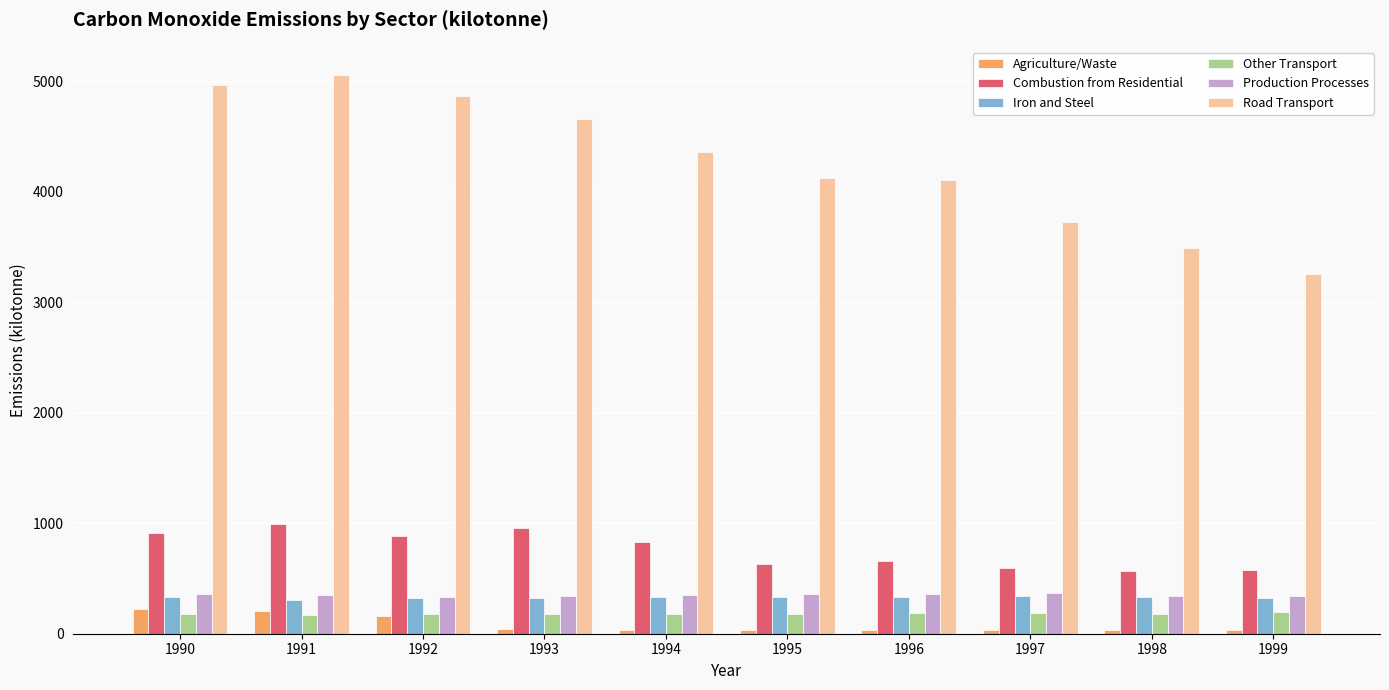

What is the average value of the Production Processes series?

350.4